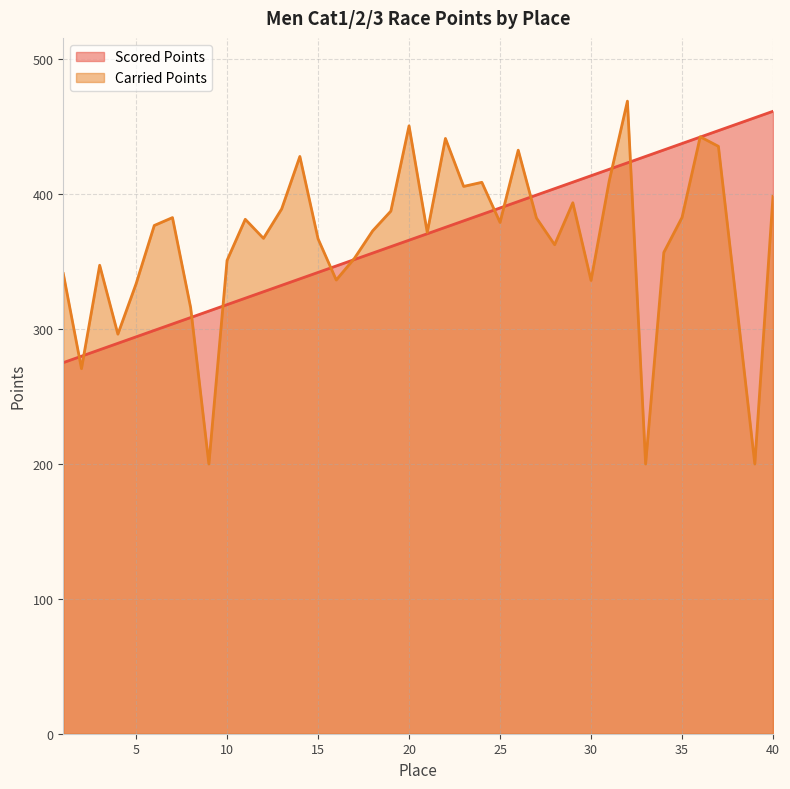

At 6, list the series in order from largest to smallest.

Carried Points, Scored Points